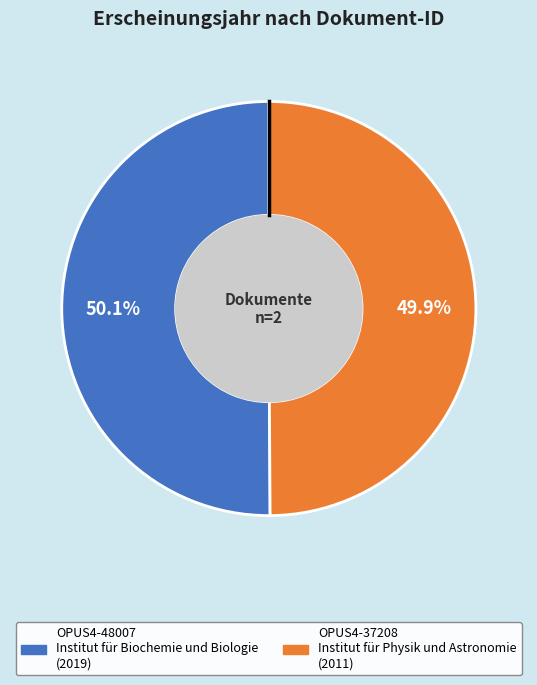

How many slices are in this pie chart?

2